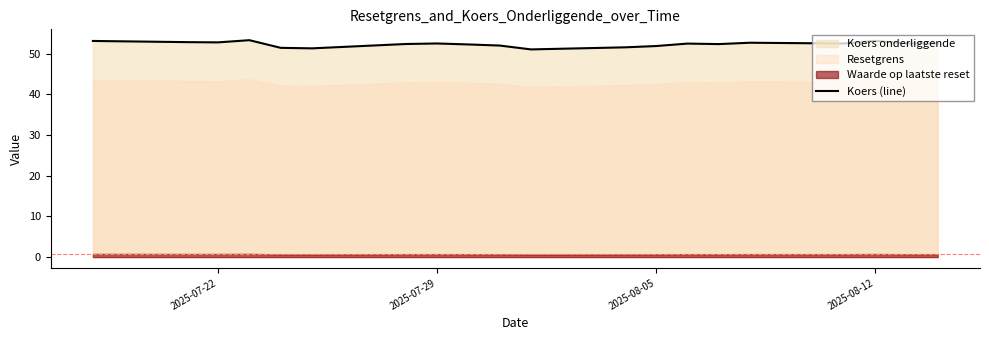

What is the highest value of the Koers (line) series?

53.3